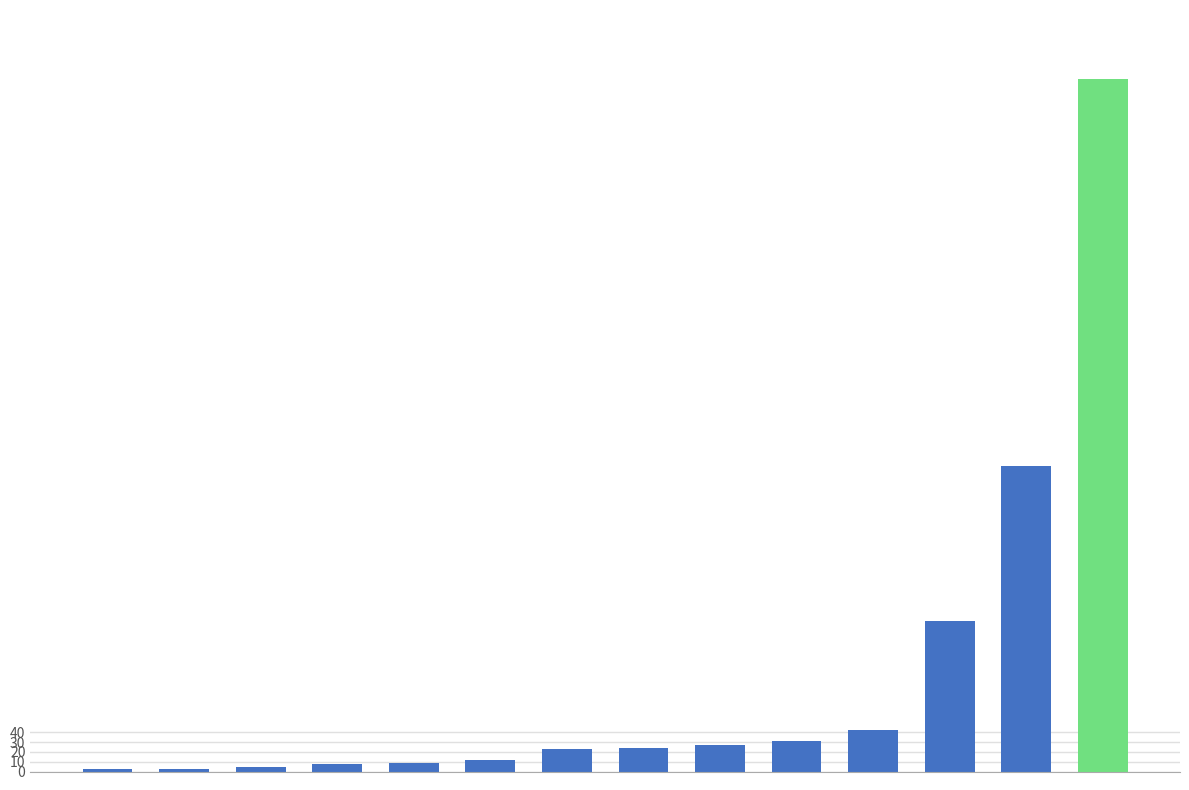

How many data points are less than 24?

7